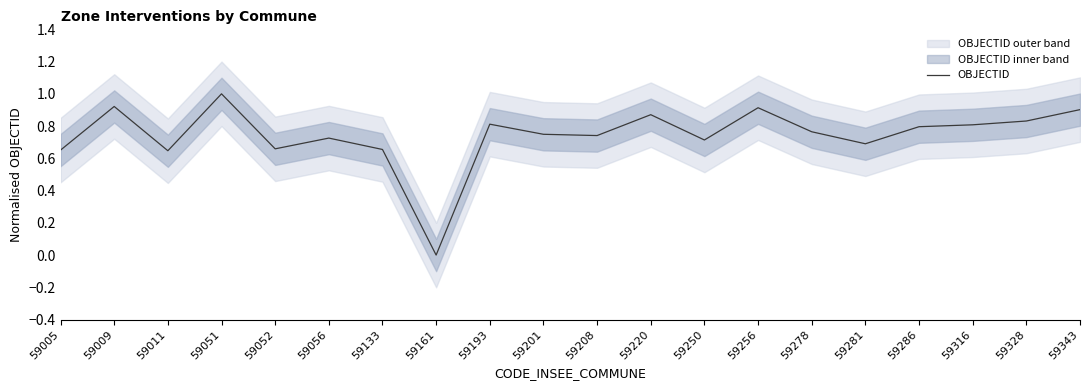

The value of OBJECTID at 59343 is 1.5. True or false?

False